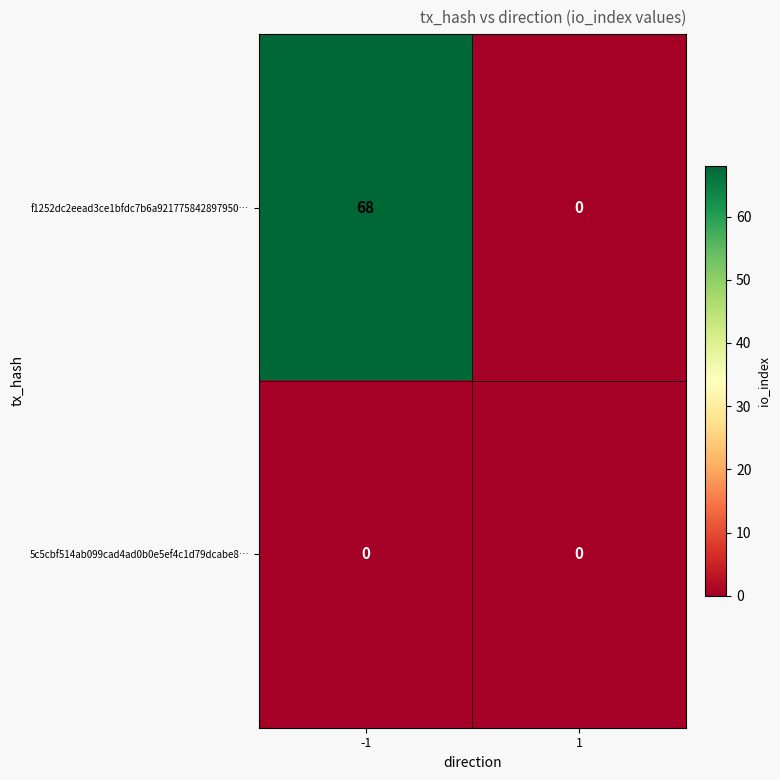

Is it true that f1252dc2eead3ce1bfdc7b6a921775842897950… equals 68 at -1?

True